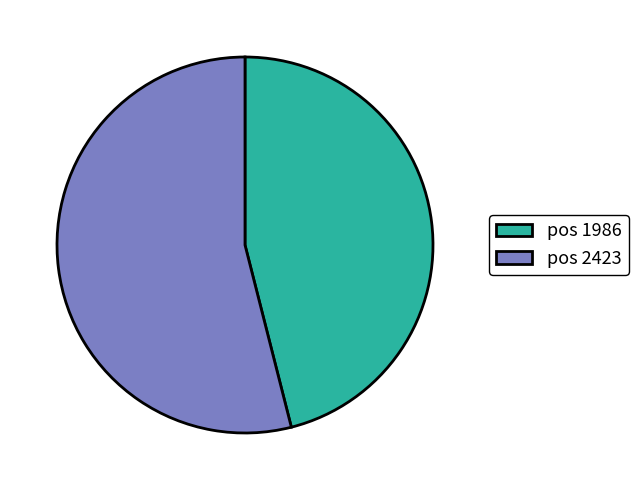

Which has a higher value, pos 2423 or pos 1986?

pos 2423